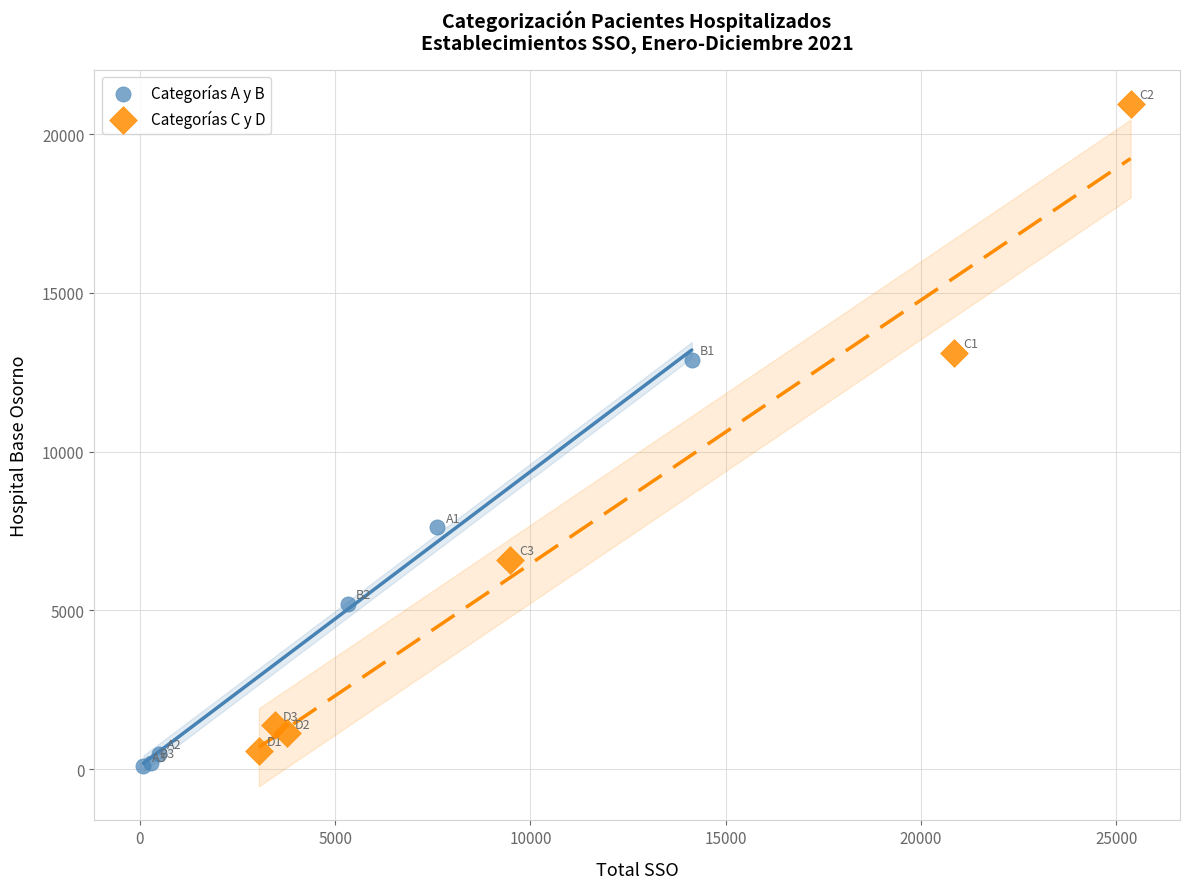

Which series contains the highest Y value?

Categorías C y D